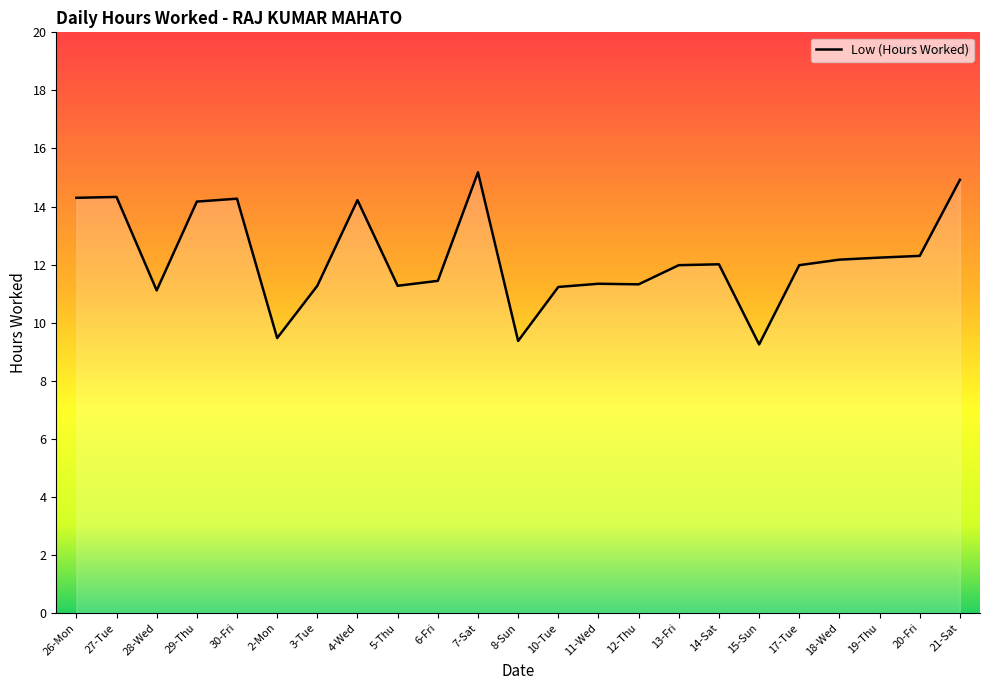

Read the value at 30-Fri.

14.3